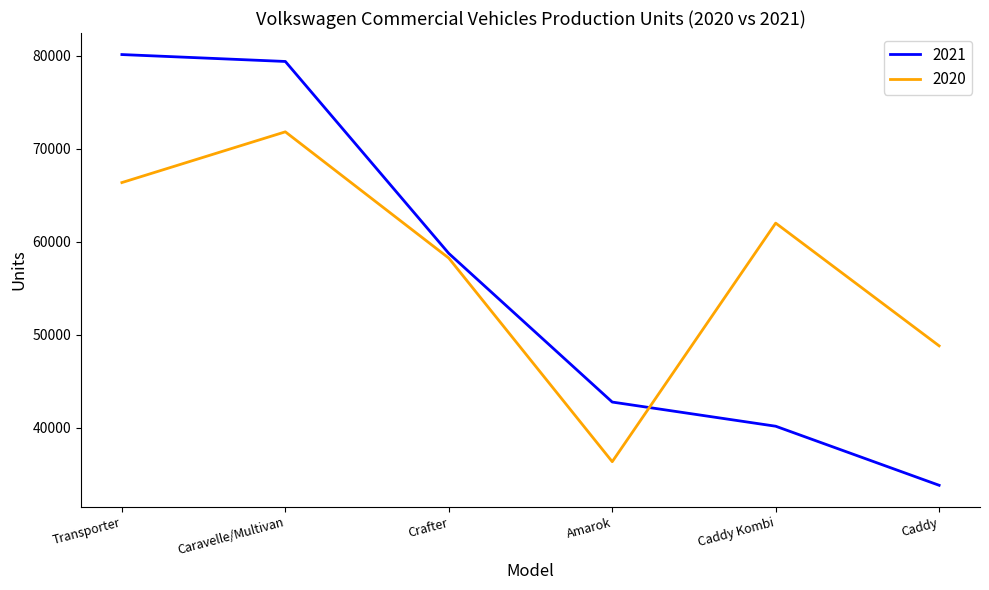

Rank the series by their average value, from highest to lowest.

2020, 2021